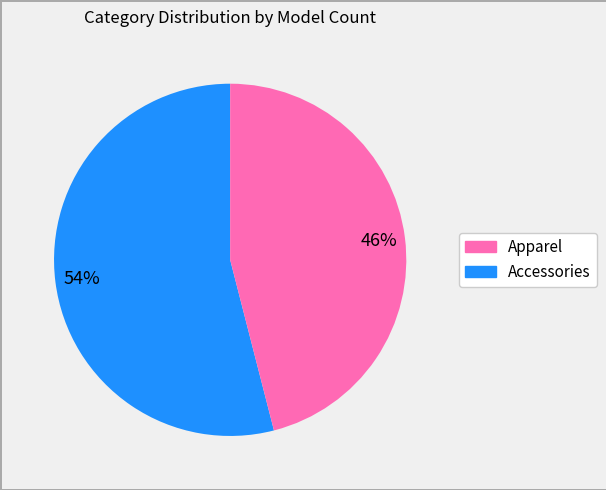

Is there a majority slice in this chart?

Yes